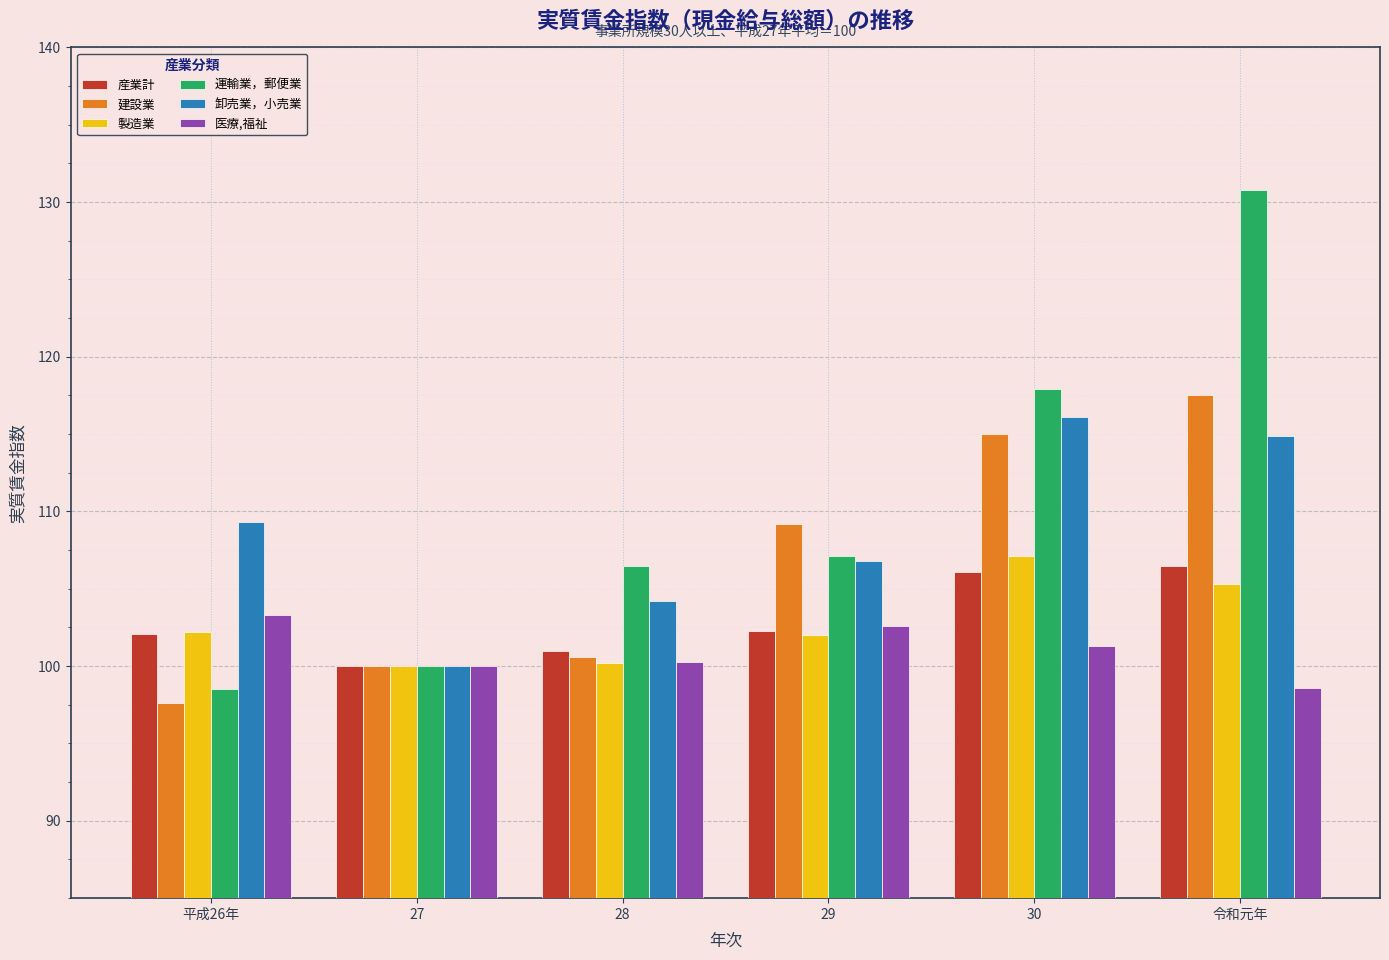

What is the value of the 建設業 bar at the 1st from the left?

97.6